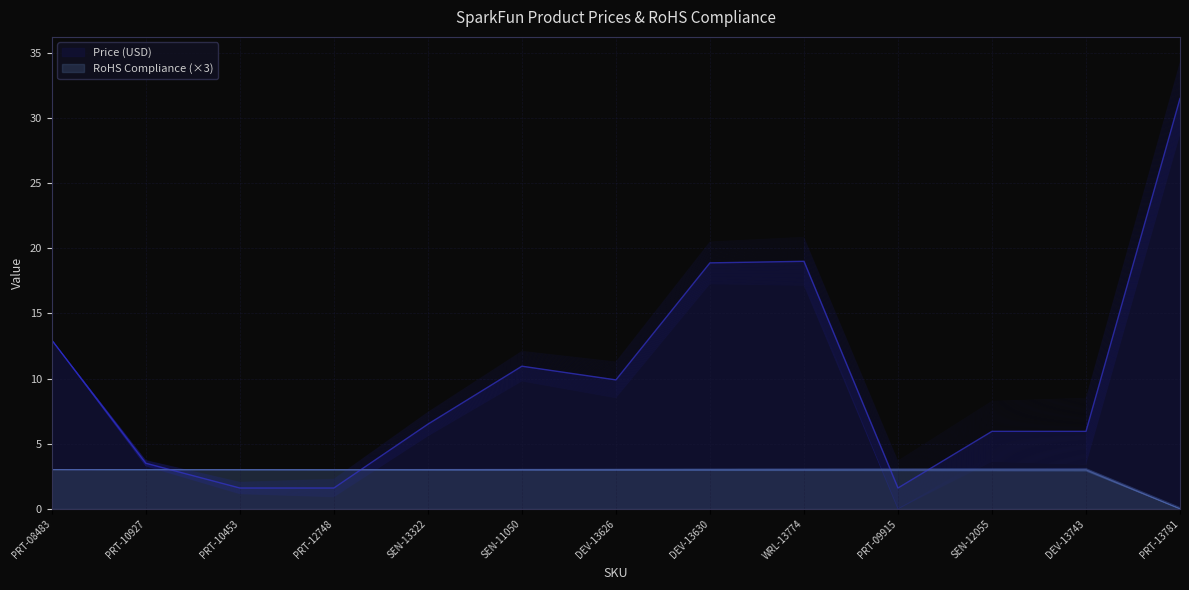

Reading left to right, what are all the values shown in this chart?

Price (USD): 12.9	3.5	1.6	1.6	6.5	10.9	9.9	18.9	19.0	1.6	6.0	6.0	31.5
RoHS Compliance: 3.0	3.0	3.0	3.0	3.0	3.0	3.0	3.0	3.0	3.0	3.0	3.0	0.0